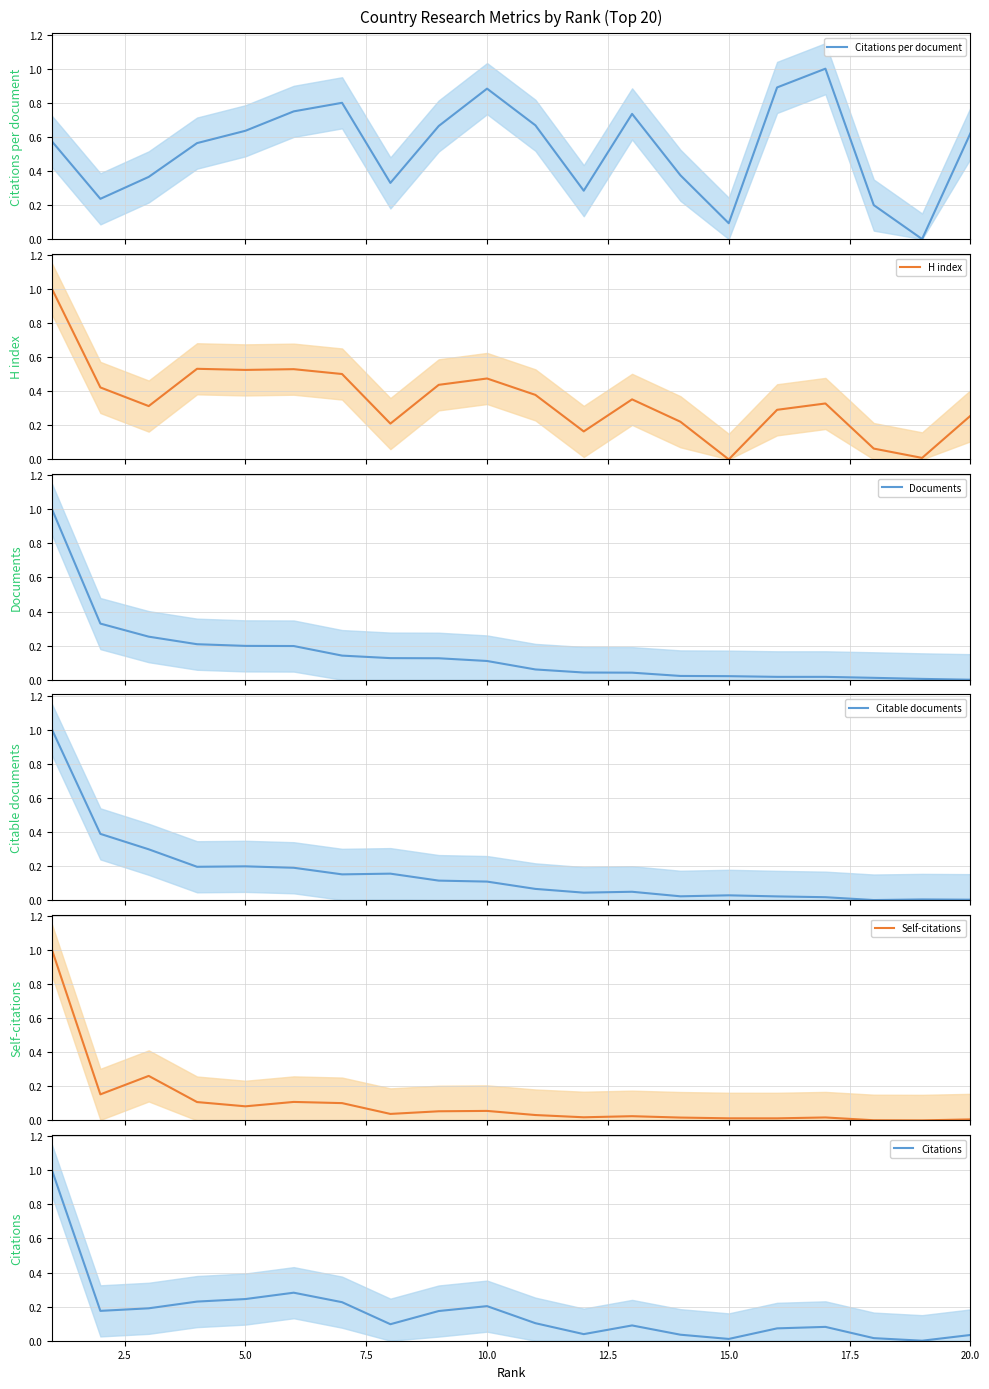

Which series has the largest total across all categories?

Citations per document